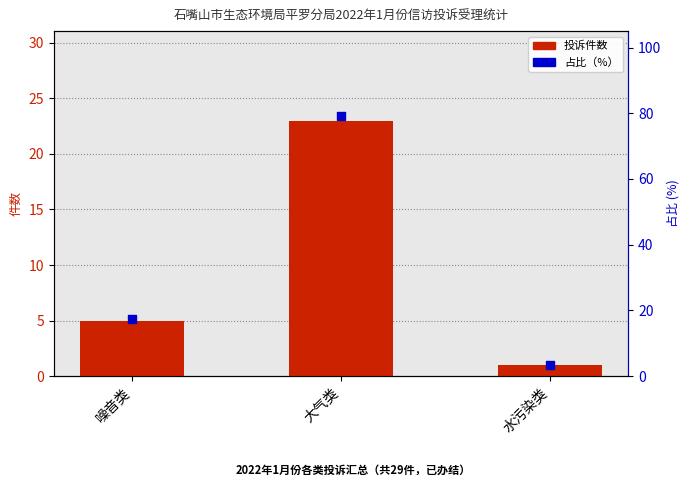

At which category is the sum across all series the highest?

大气类